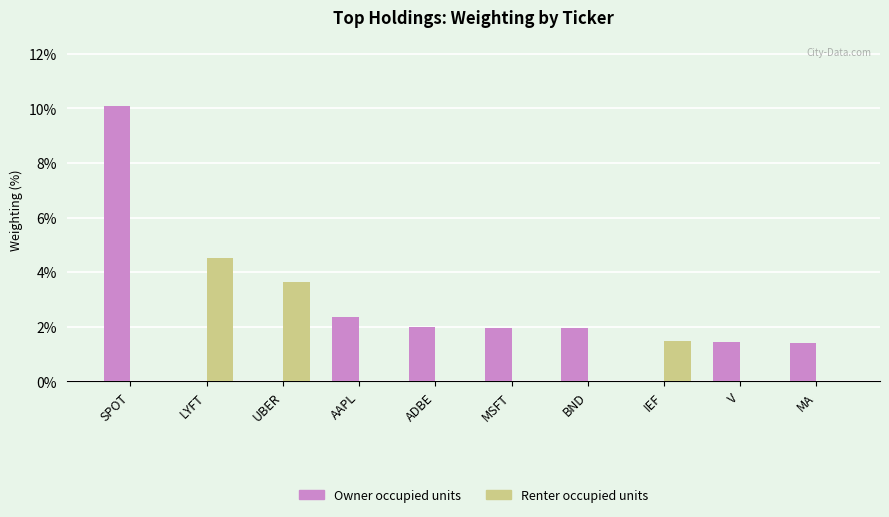

What is the total value across all series at MSFT?

2.0